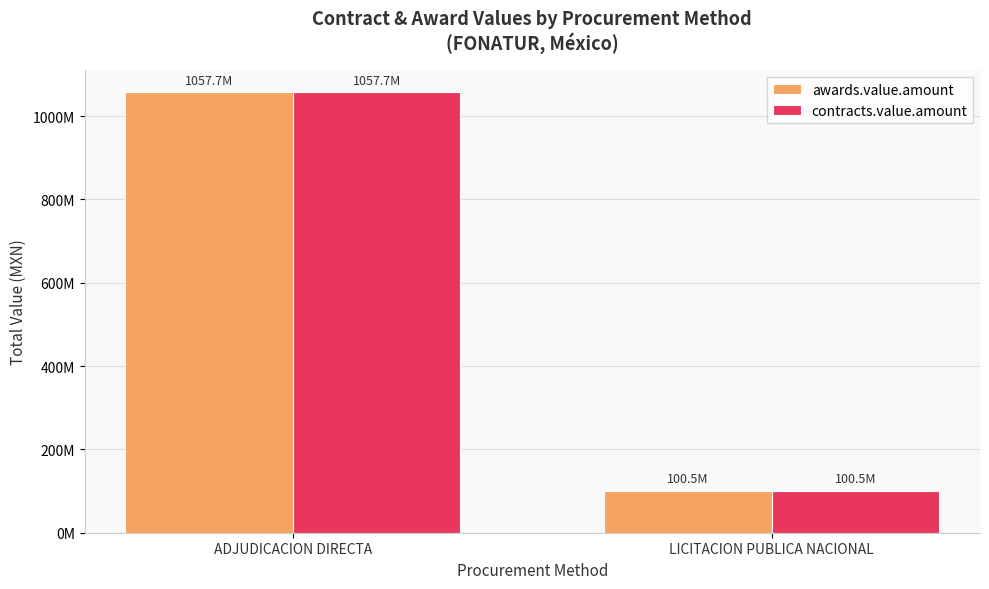

What are all the series names shown in the legend?

awards.value.amount, contracts.value.amount